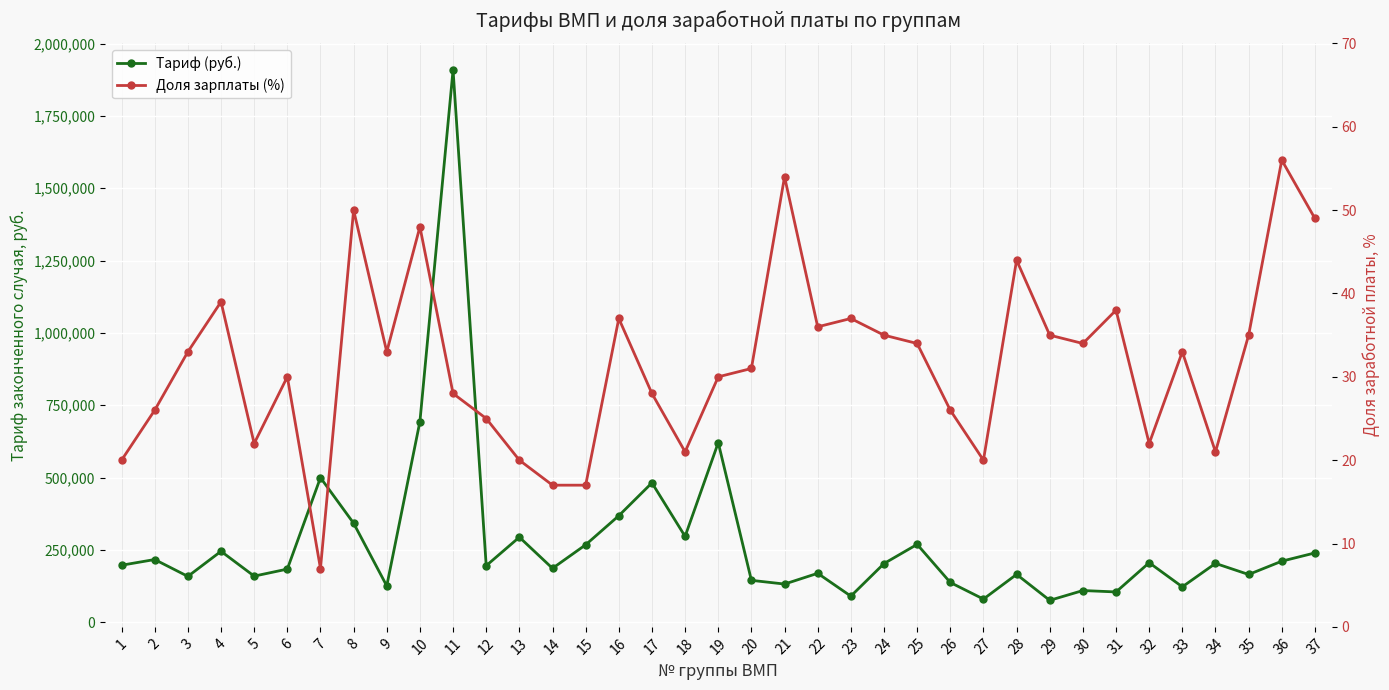

Which category has the lowest value across all series?

7